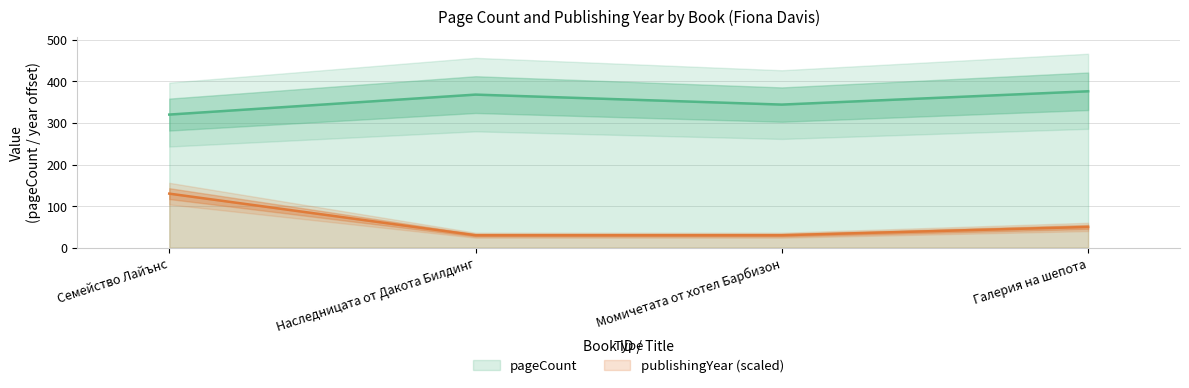

How many lines are shown in the chart?

2